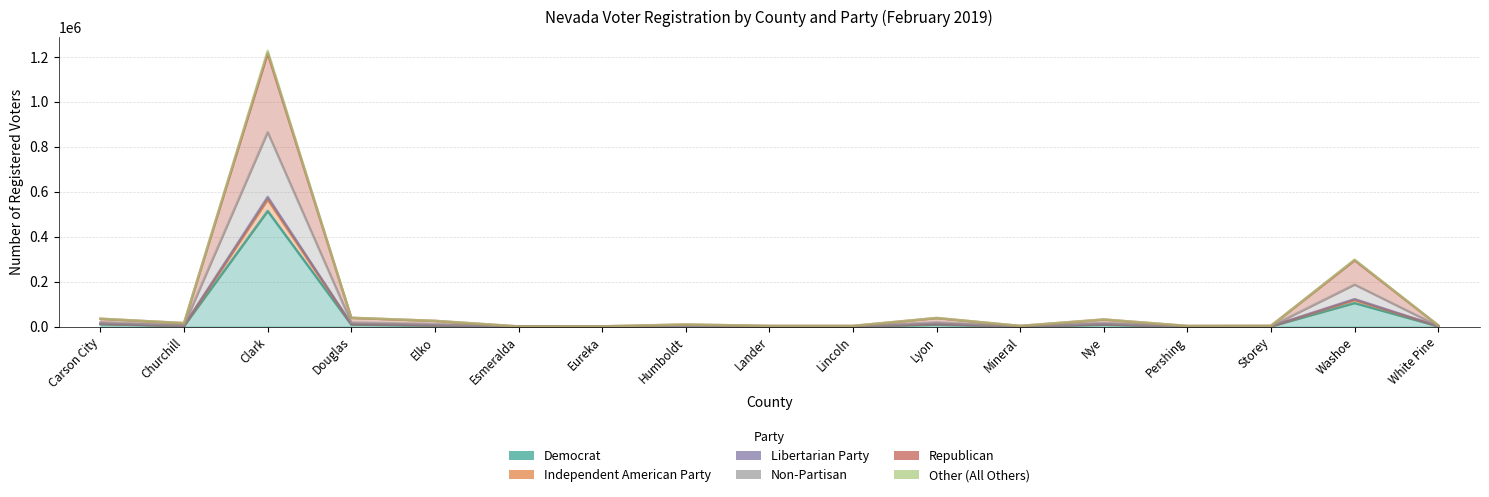

What is the sum of the Non-Partisan values at Storey and Lander?

2844